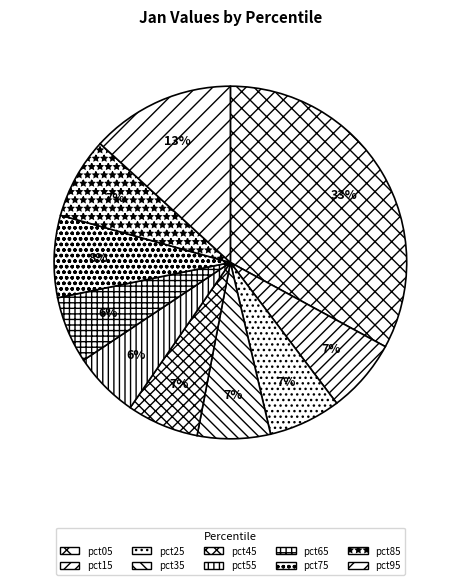

Which category has the biggest portion of the pie?

pct05